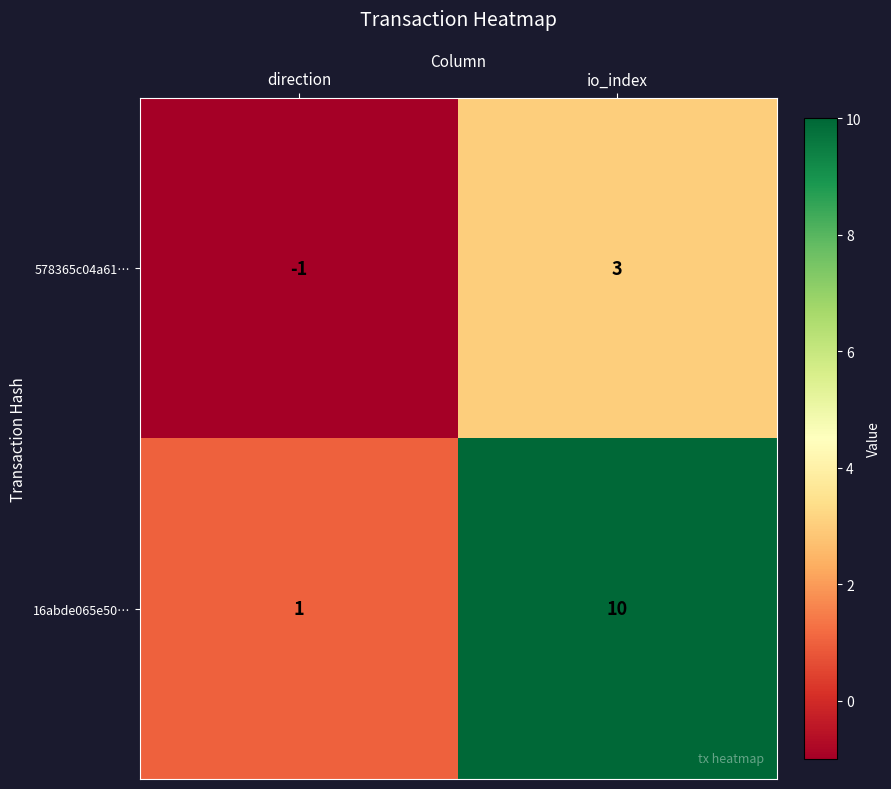

Is it true that 578365c04a61… equals 4 at io_index?

False